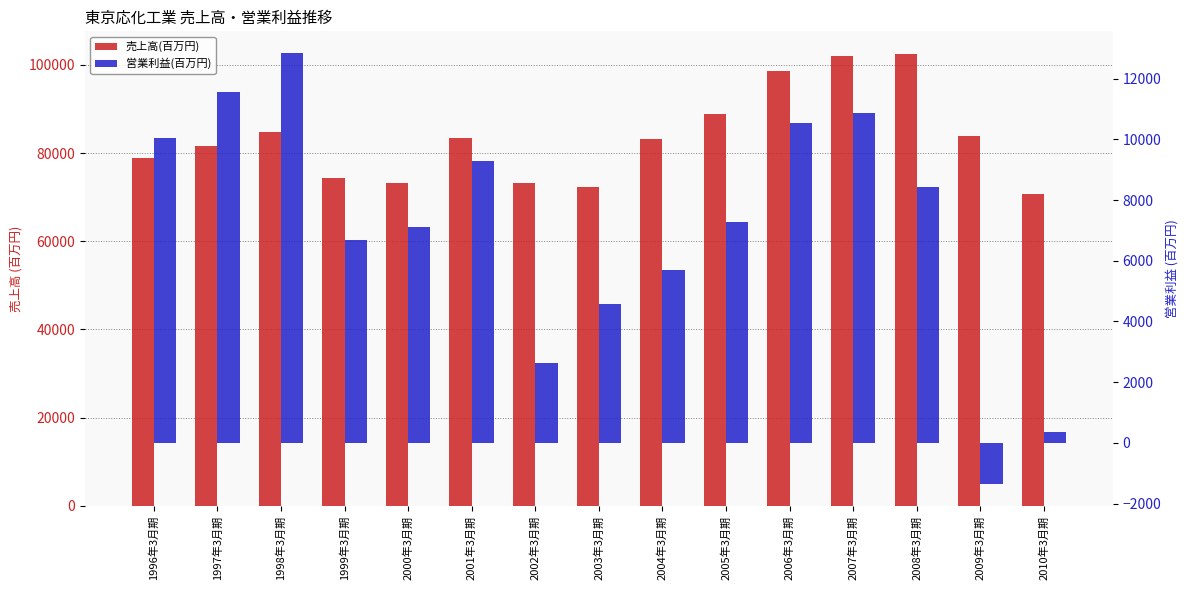

At which label does 営業利益(百万円) reach its minimum?

2009年3月期